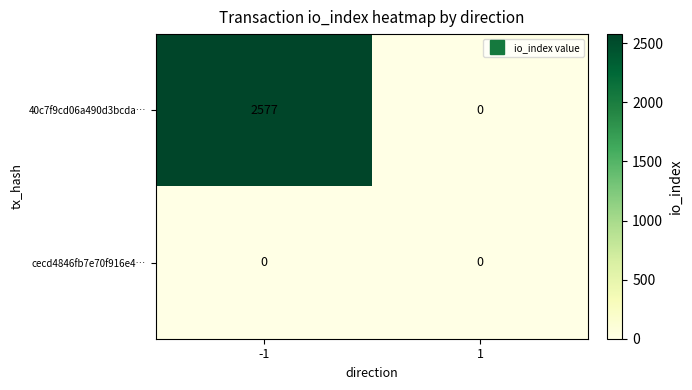

Read the 40c7f9cd06a490d3bcda… value at -1, to the nearest 50.

2600